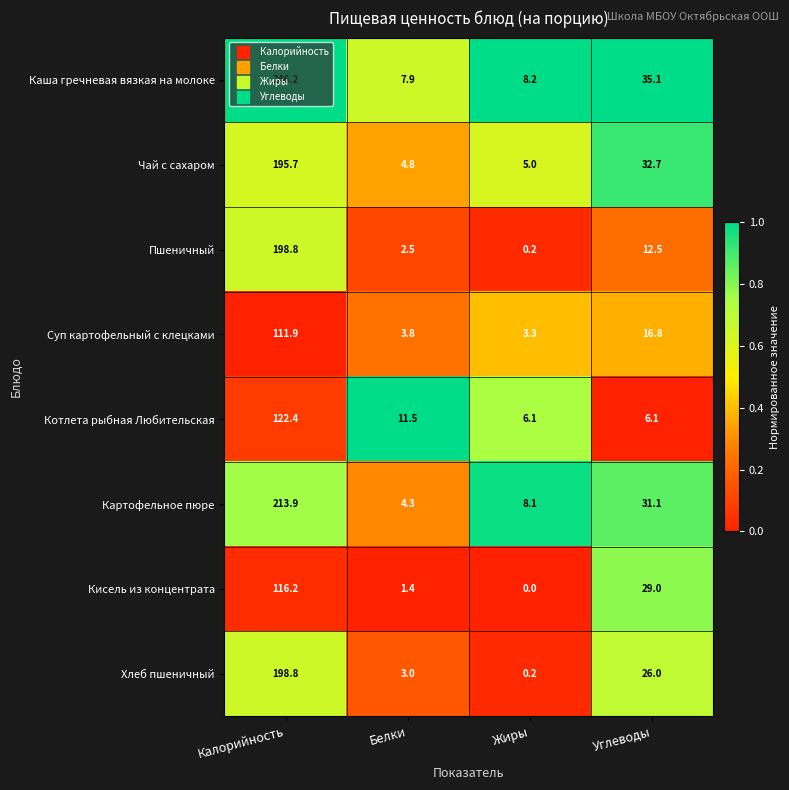

Where does the Пшеничный series first go above 12?

Калорийность